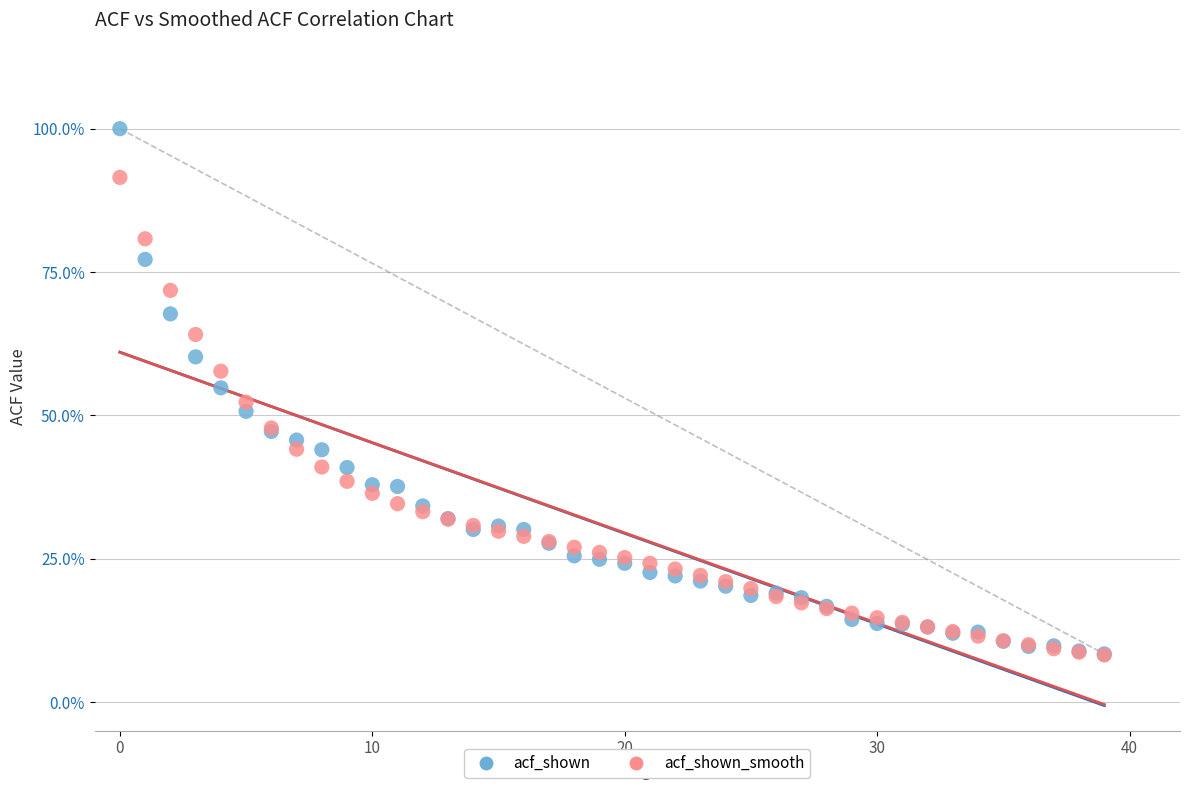

Which series has the widest spread of Y values?

acf_shown